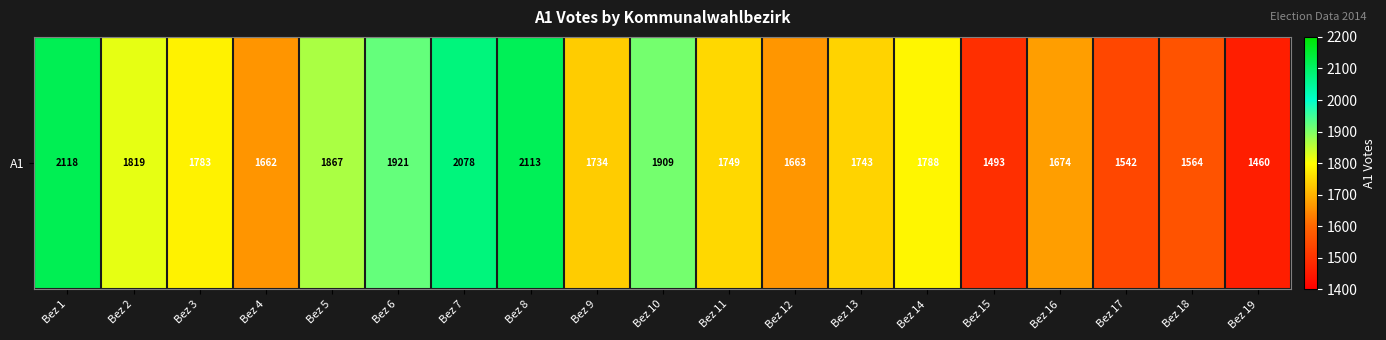

How many values are below 1749?

9